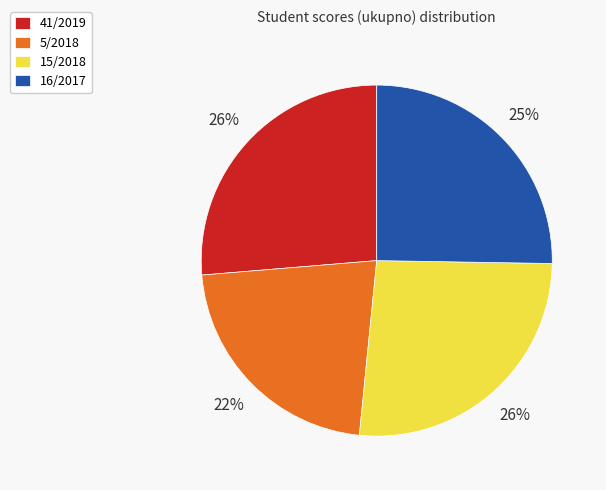

What is the smallest slice in the pie chart?

5/2018